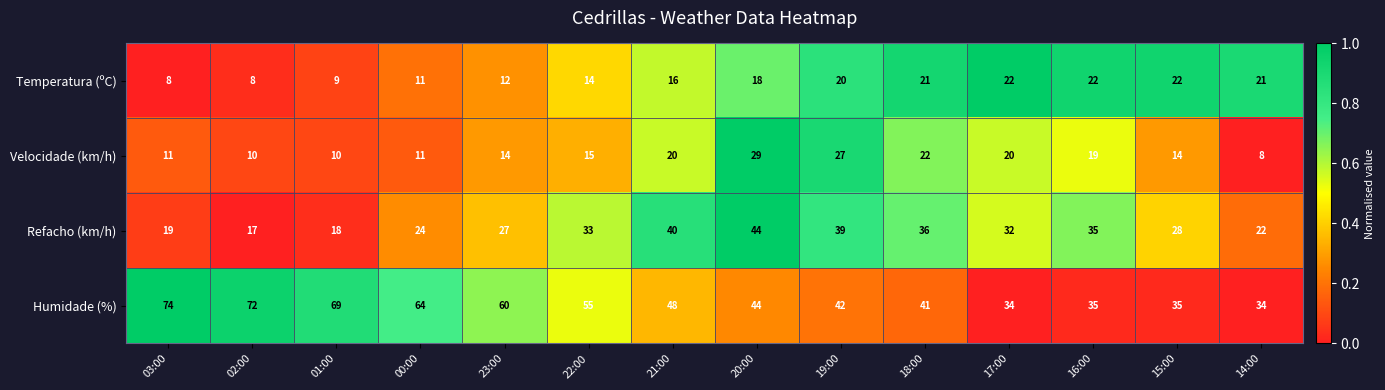

Where is Temperatura (ºC) nearest to the value 15?

22:00